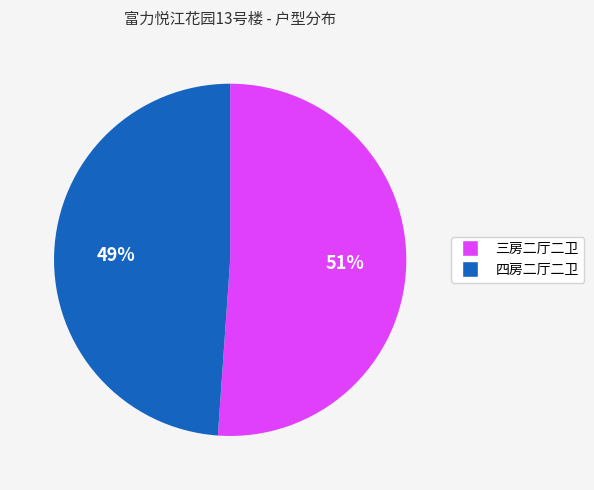

Which category has the smallest portion of the pie?

四房二厅二卫